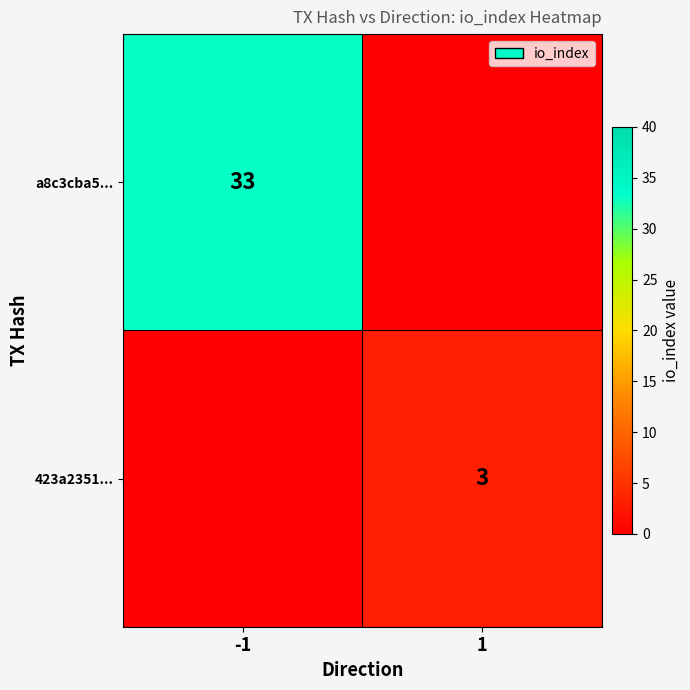

Is the value of 423a2351... at 1 greater than the value of a8c3cba5... at -1?

No